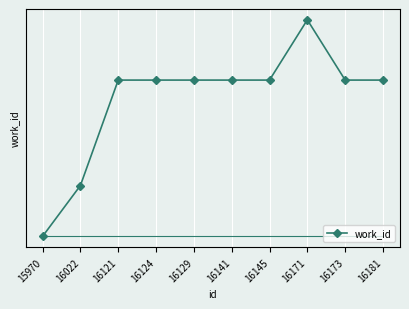

What is the value of the 4th point from the left?

6094